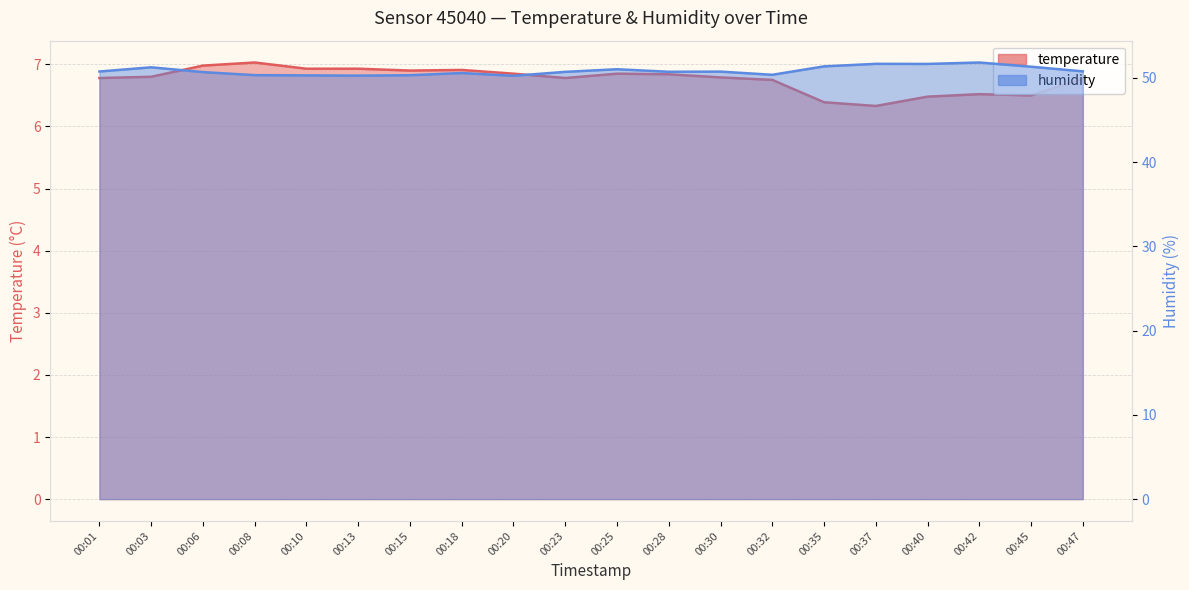

What is the approximate value of temperature at 00:15?

6.9